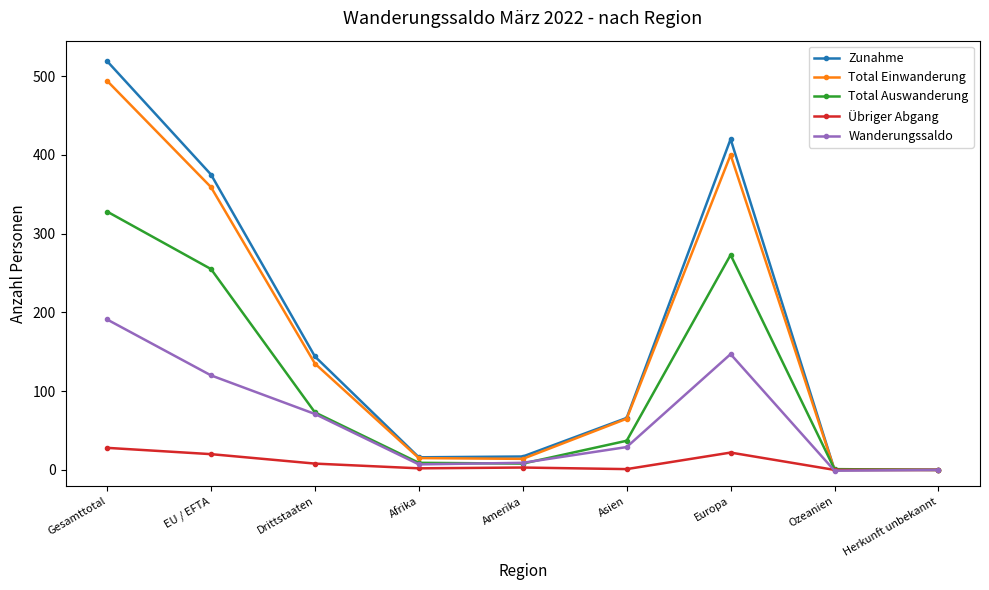

Which series has the widest spread of values?

Zunahme